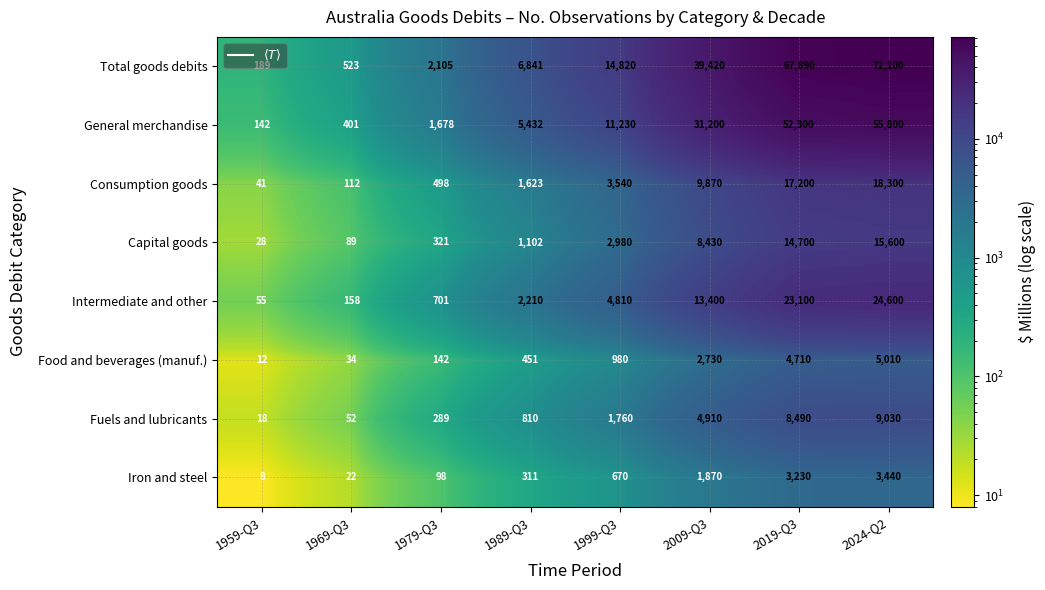

What is the spread (max minus min) of values at 1999-Q3?

14150